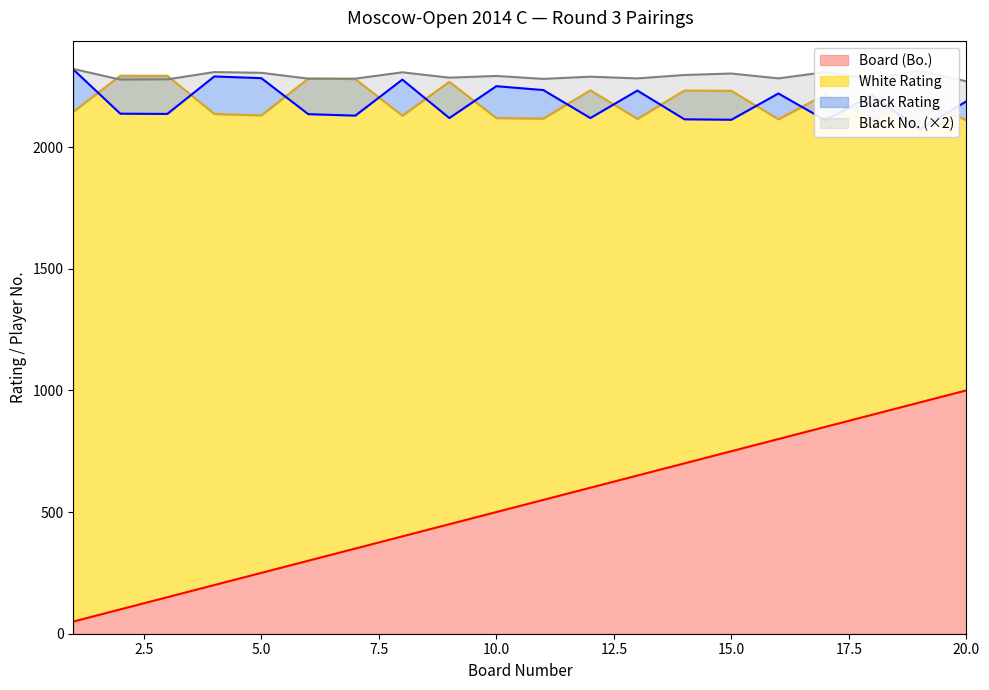

What is the total value across all series at 15?

5093